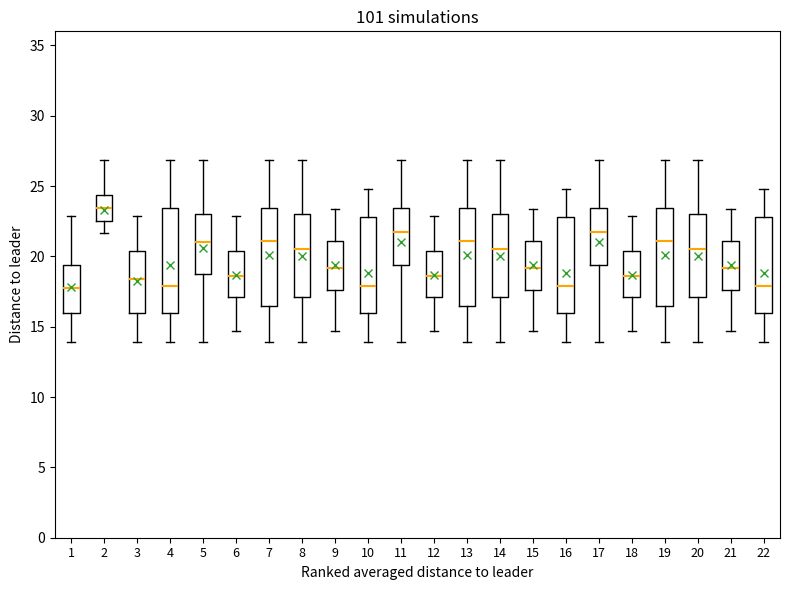

Where does the lower whisker of the box at x = 10 end on the y-axis? The values are not printed on the chart, so give them approximately, as read against the axis.

14.0